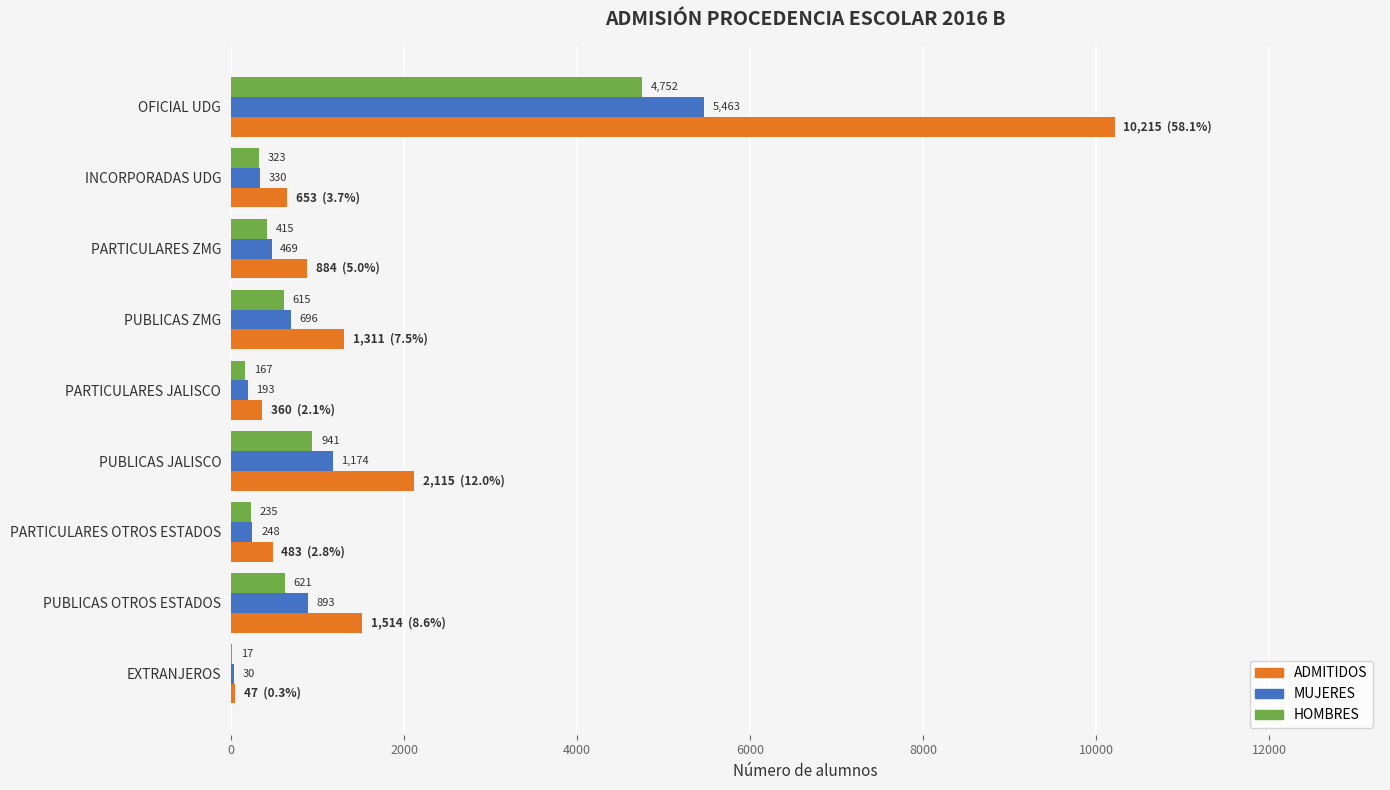

How many categories are shown in the chart?

9